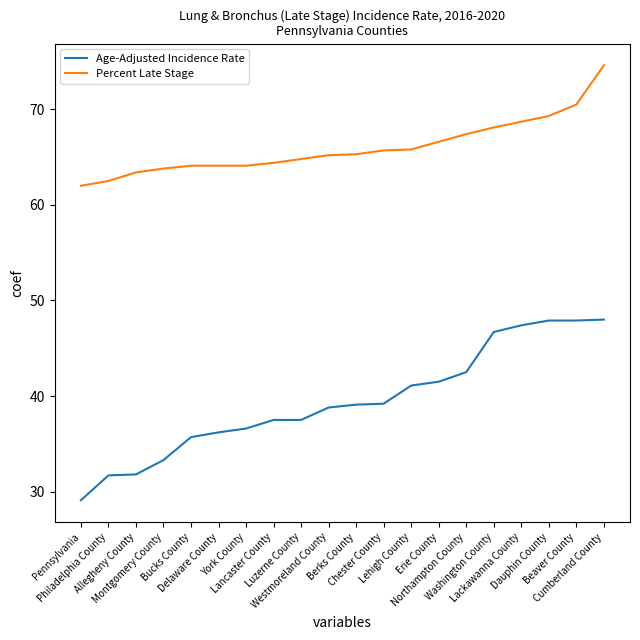

What position from the left is Northampton County?

15